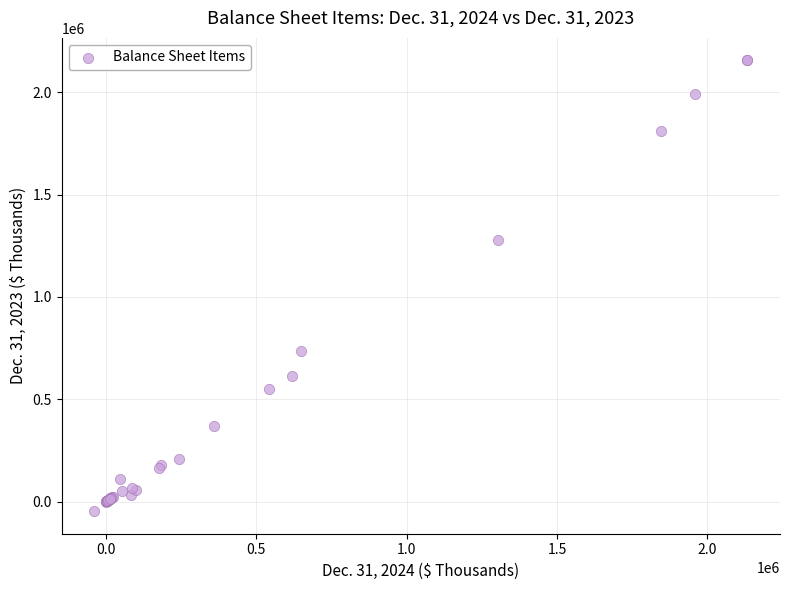

What Y value in the scatter plot is closest to 1054297?

1277812